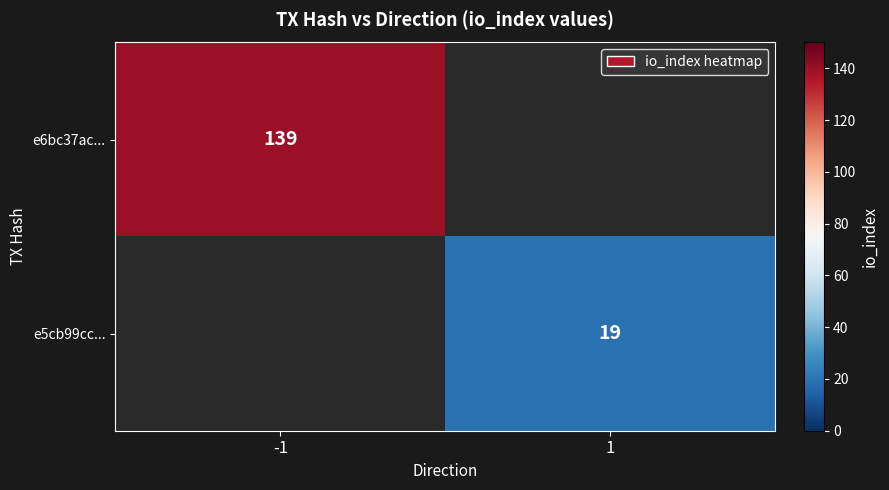

True or false: e5cb99cc... has a value of 27 at 1.

False